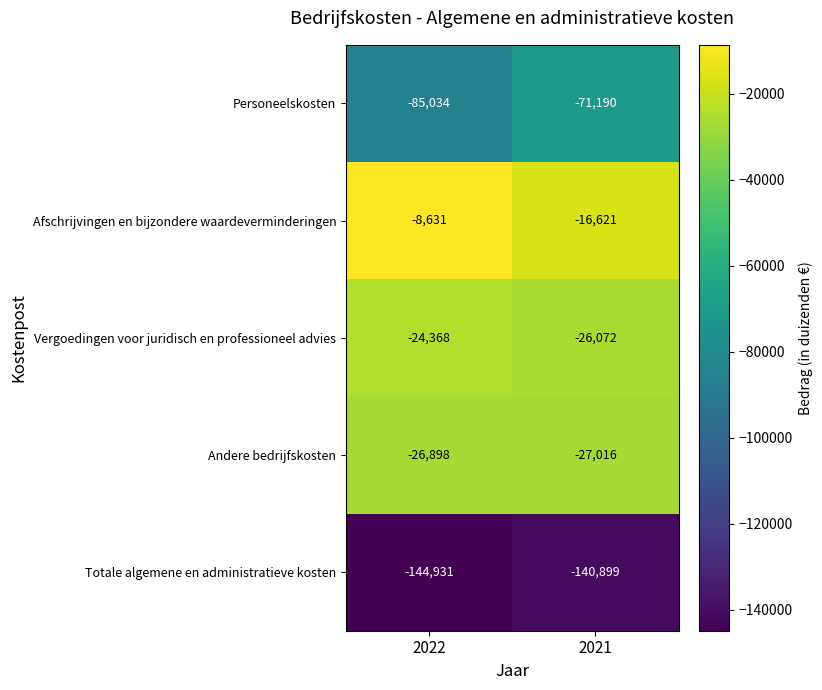

Reading right to left, transcribe all the data shown in this chart.

Personeelskosten: 2021=-71190	2022=-85034
Afschrijvingen en bijzondere waardeverminderingen: 2021=-16621	2022=-8631
Vergoedingen voor juridisch en professioneel advies: 2021=-26072	2022=-24368
Andere bedrijfskosten: 2021=-27016	2022=-26898
Totale algemene en administratieve kosten: 2021=-140899	2022=-144931